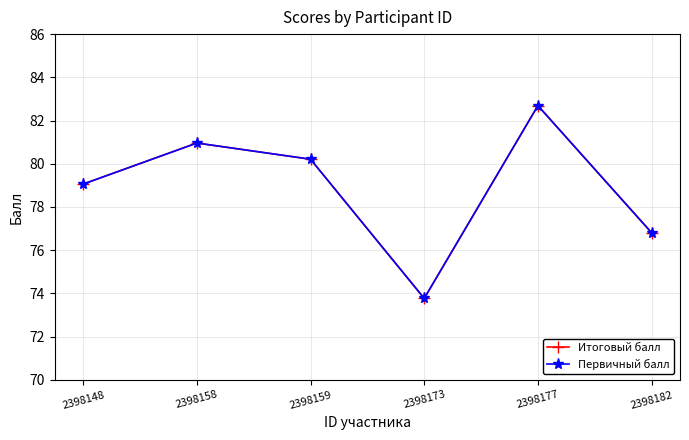

Reading left to right, list all the values displayed in this chart.

Итоговый балл: 2398148=79.1	2398158=81.0	2398159=80.2	2398173=73.8	2398177=82.7	2398182=76.8
Первичный балл: 2398148=79.1	2398158=81.0	2398159=80.2	2398173=73.8	2398177=82.7	2398182=76.8